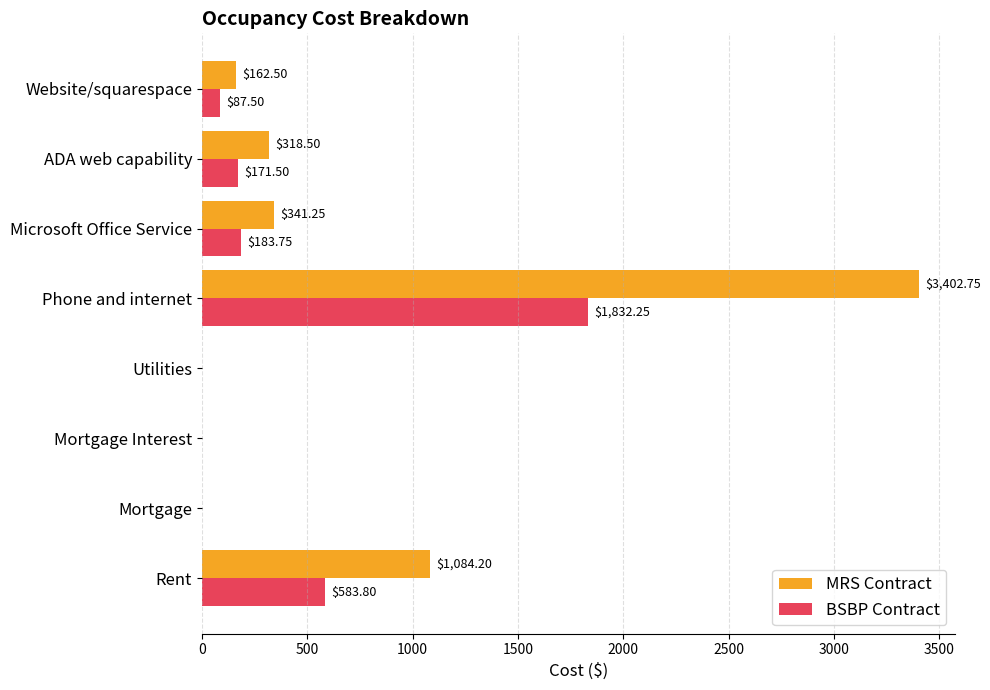

Which series changed the most between Rent and Phone and internet?

MRS Contract